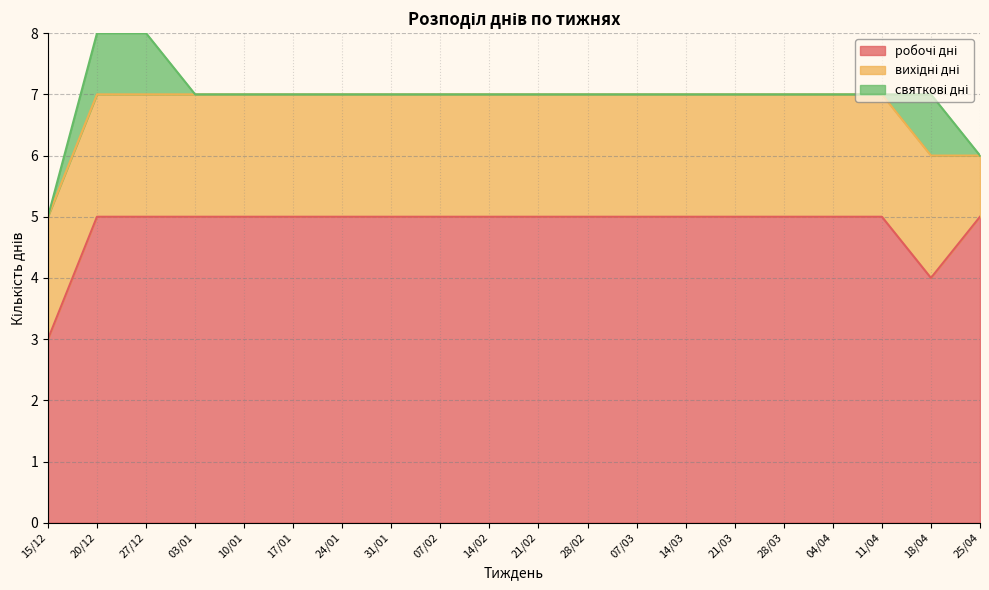

Read the вихідні дні value at 07/03.

2